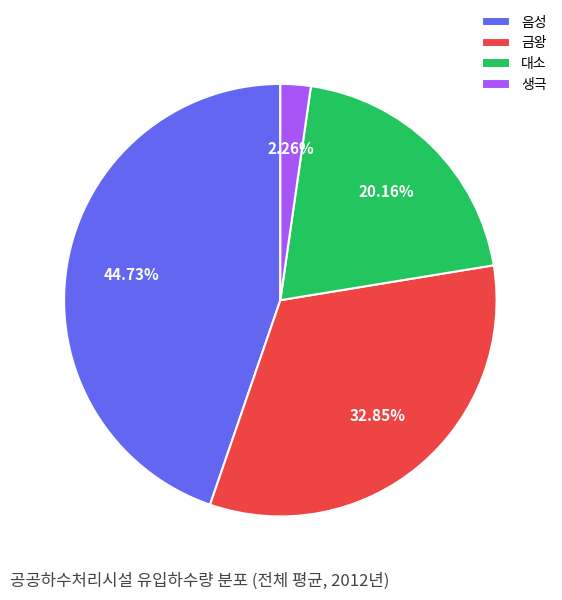

Do 생극 and 대소 together represent more than half of the pie?

No